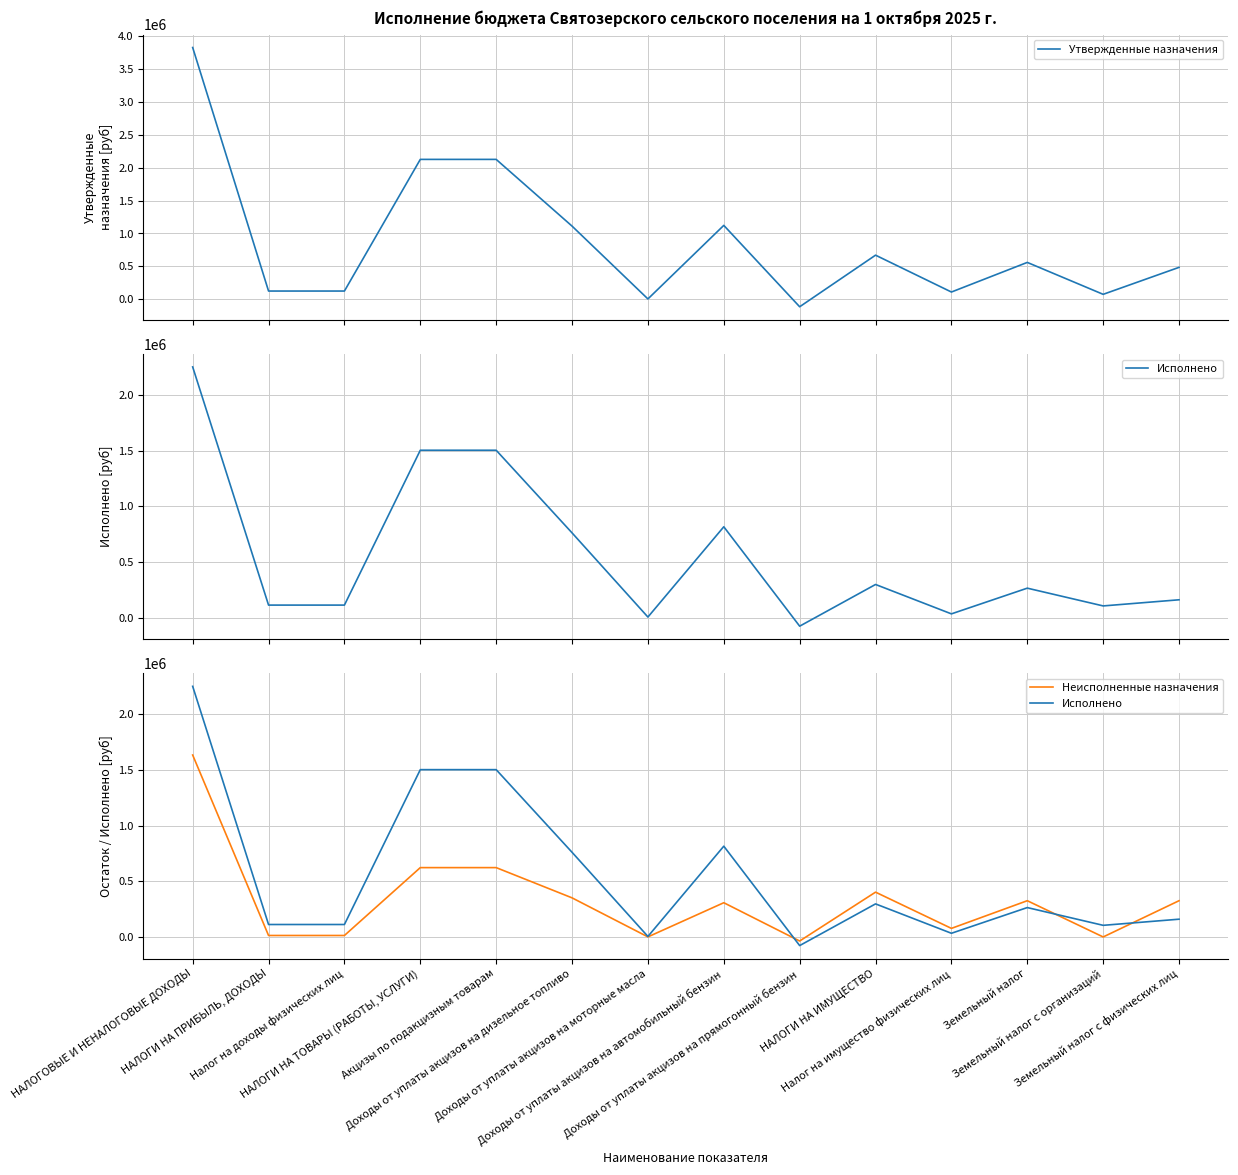

At which label does Утвержденные назначения first exceed 560000?

НАЛОГОВЫЕ И НЕНАЛОГОВЫЕ ДОХОДЫ